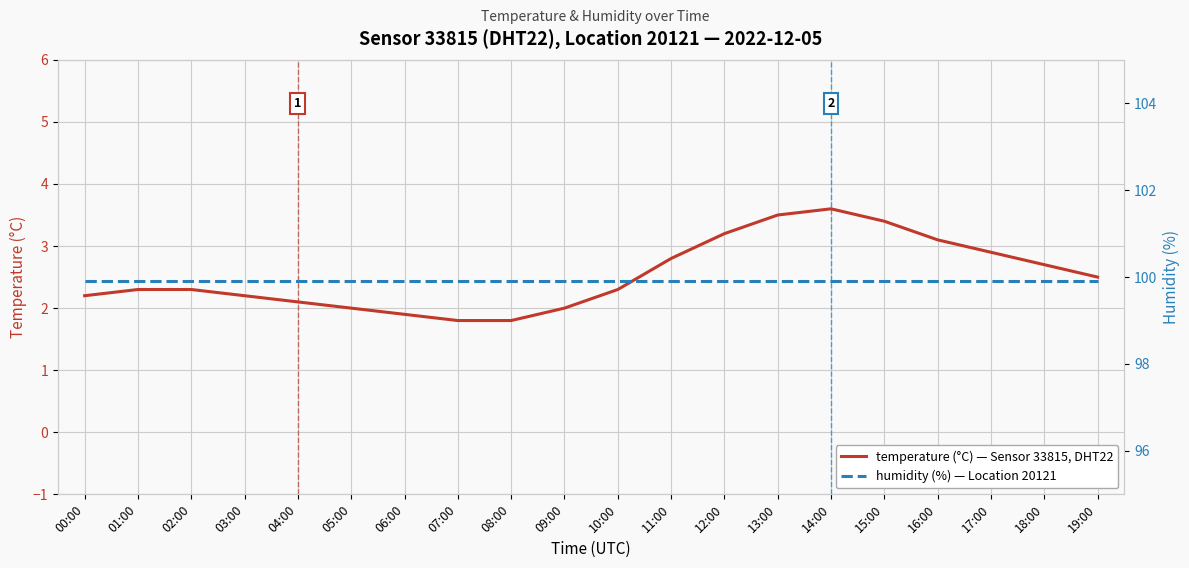

Rank the series by their maximum value, from highest to lowest.

humidity, temperature